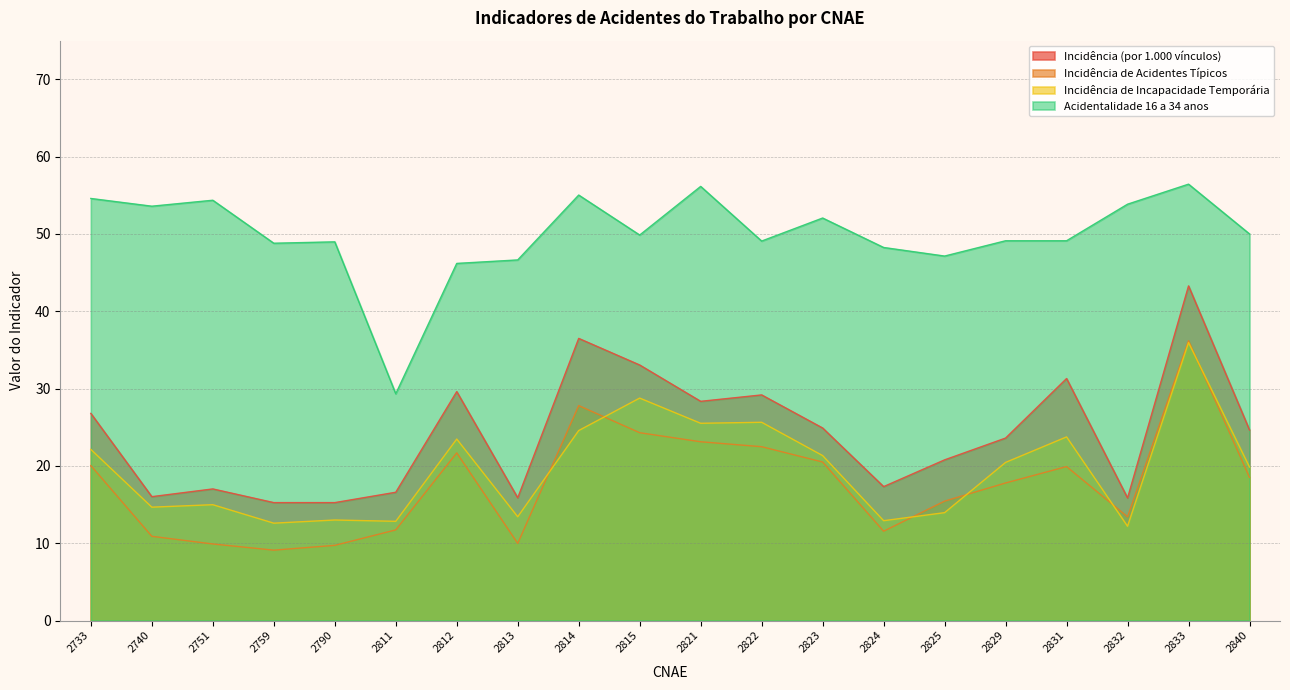

At which label is Incidência de Incapacidade Temporária closest to 24?

2831